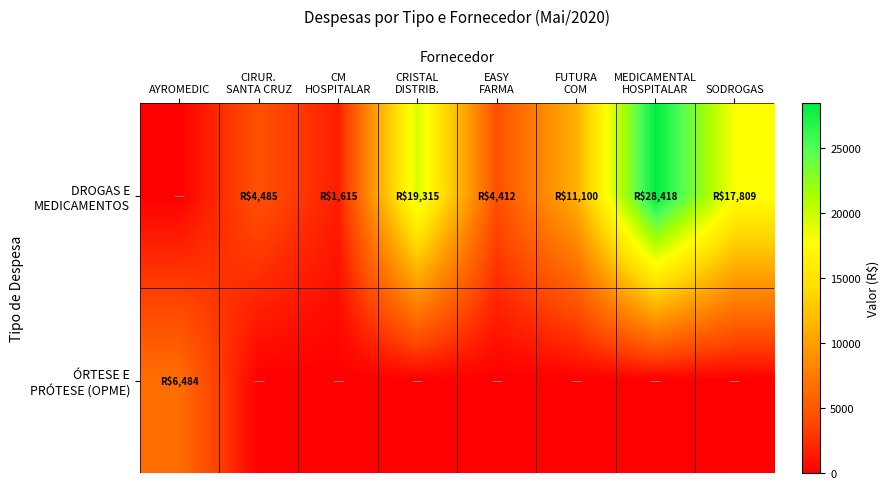

What is the difference between the highest and lowest values at FUTURA
COM?

11100.0